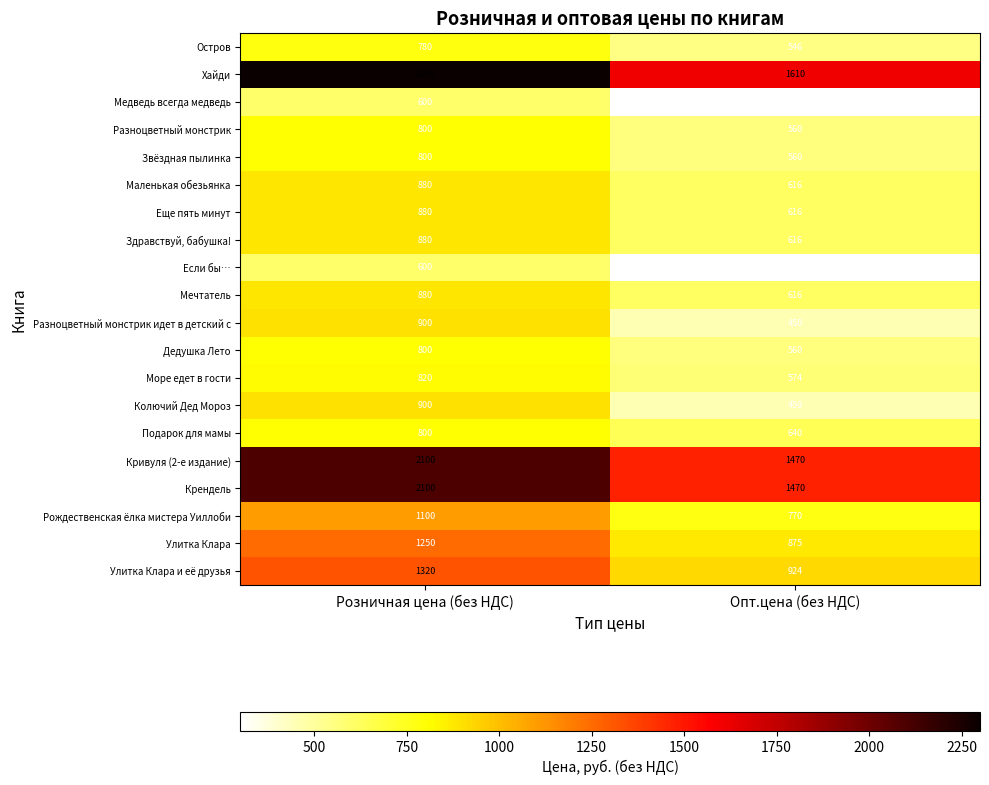

Count the number of data series in this chart.

20